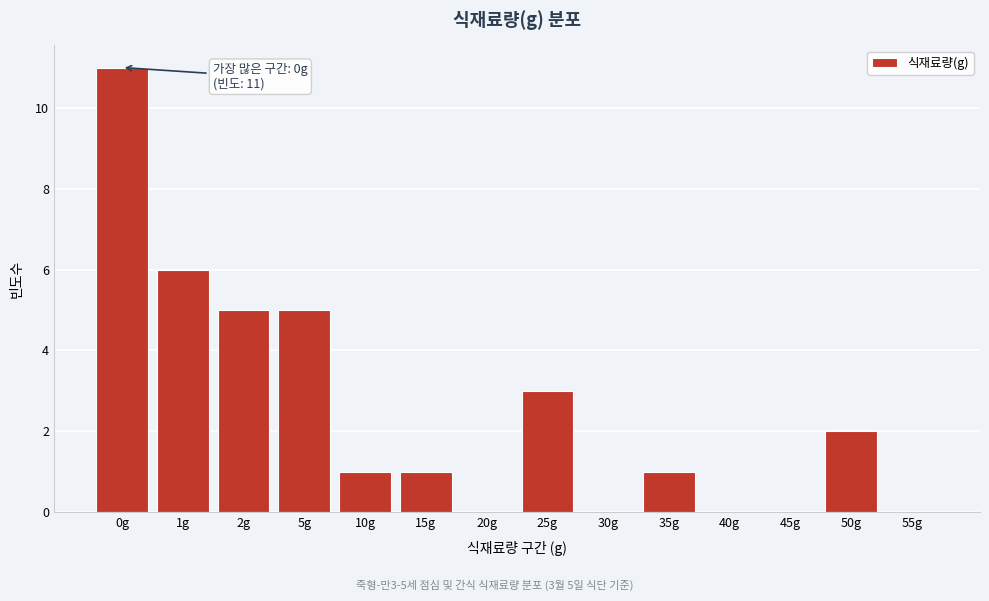

Reading left to right, transcribe all the data shown in this chart.

0g=11	1g=6	2g=5	5g=5	10g=1	15g=1	20g=0	25g=3	30g=0	35g=1	40g=0	45g=0	50g=2	55g=0